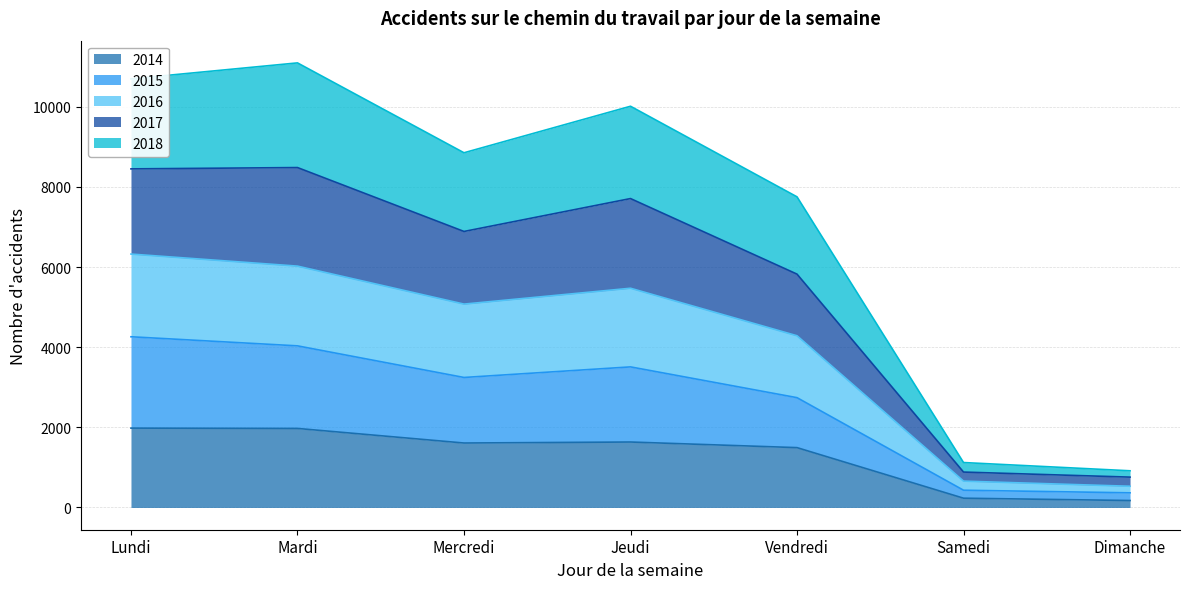

Count the number of categories in the chart.

7